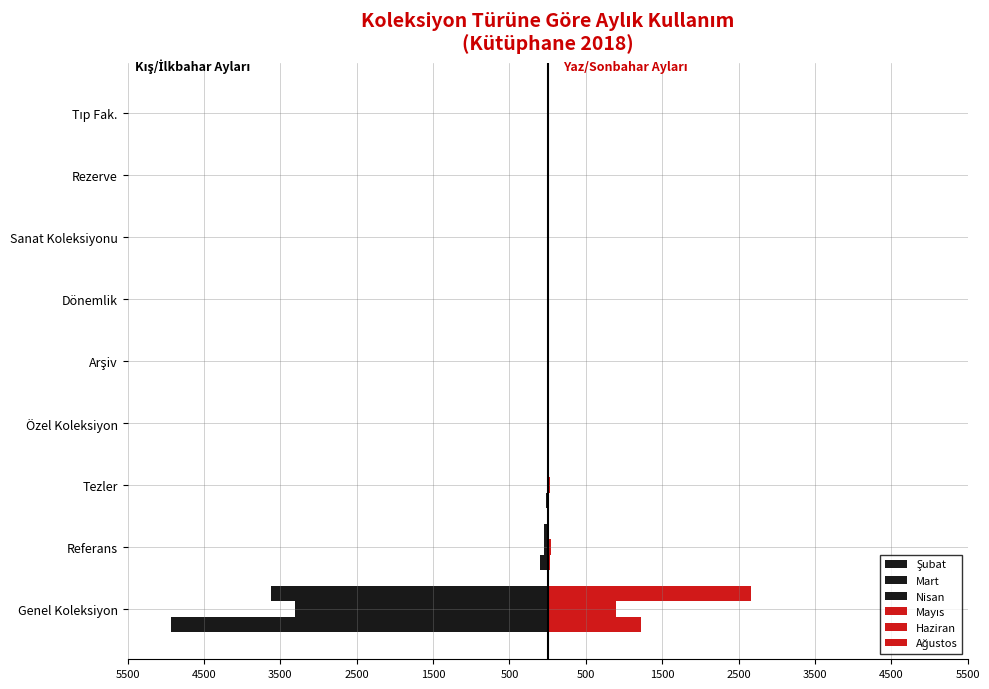

How many series are shown in this chart?

6